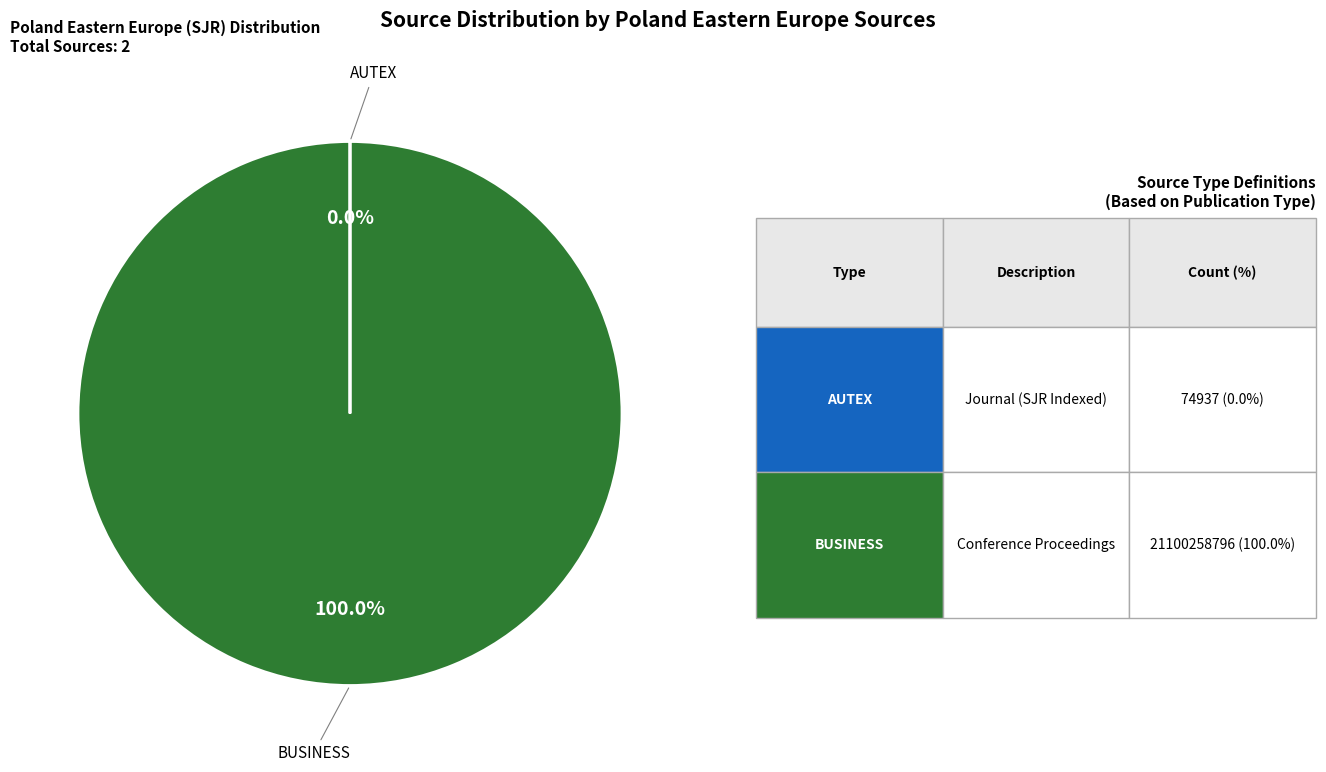

Is there any slice that represents more than half of the pie?

Yes